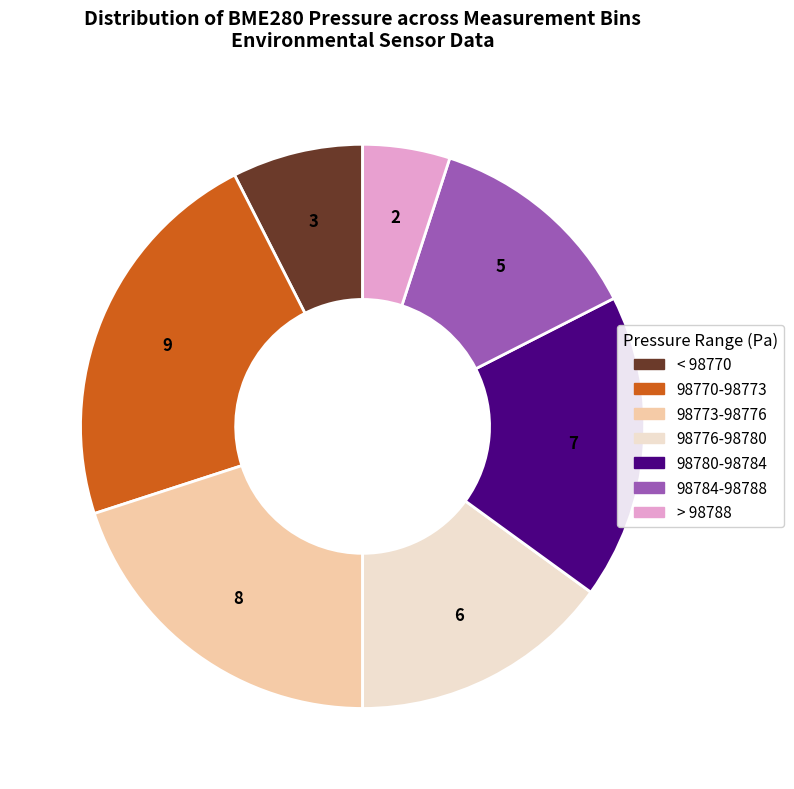

Is there a majority slice in this chart?

No